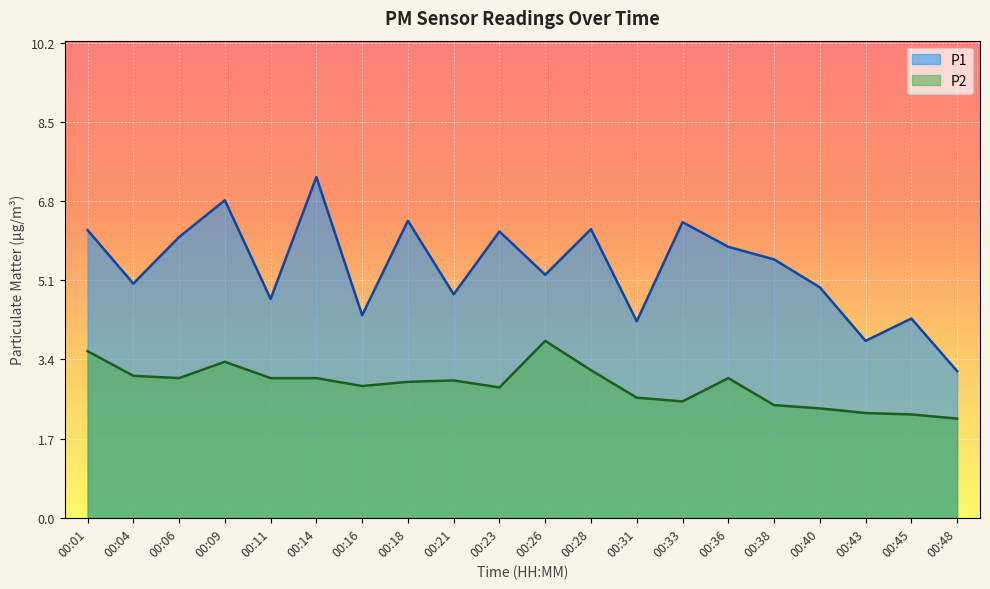

Reading left to right, transcribe all the data shown in this chart.

P1: 6.2	5.0	6.0	6.8	4.7	7.3	4.3	6.4	4.8	6.2	5.2	6.2	4.2	6.3	5.8	5.5	5.0	3.8	4.3	3.1
P2: 3.6	3.0	3.0	3.4	3.0	3.0	2.8	2.9	3.0	2.8	3.8	3.2	2.6	2.5	3.0	2.4	2.4	2.2	2.2	2.1